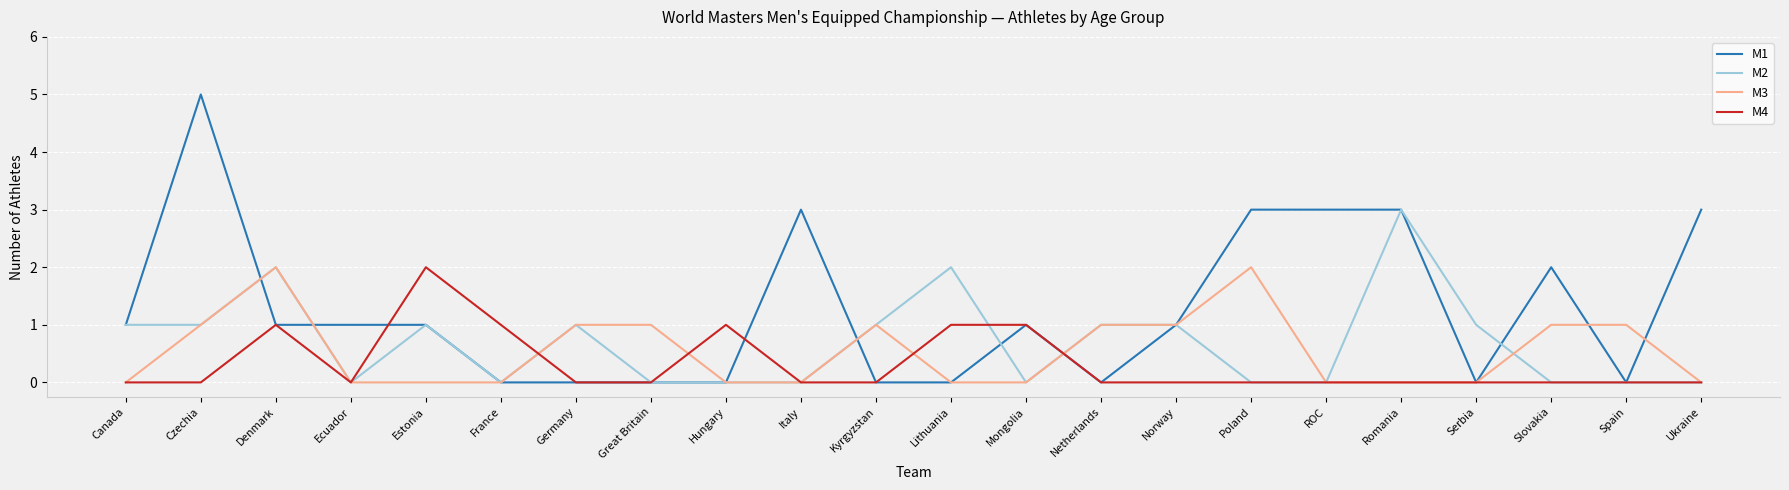

What position from the right is Spain?

2